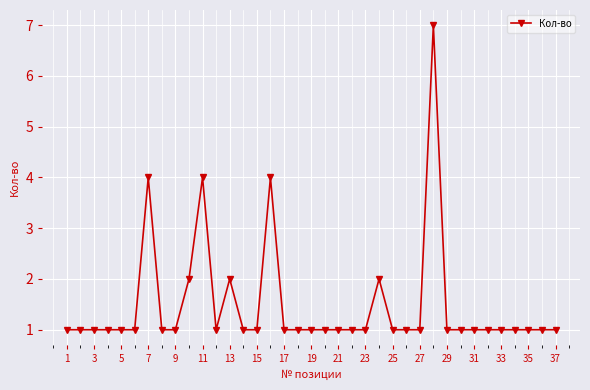

What is the sum of all values?

55